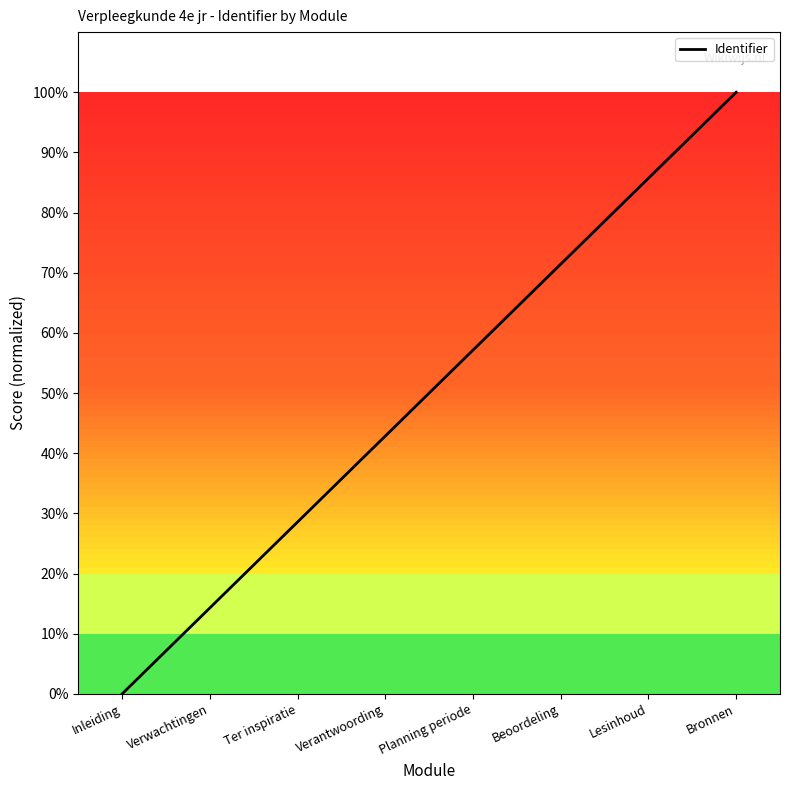

Does the chart display data point markers on the line(s)?

No